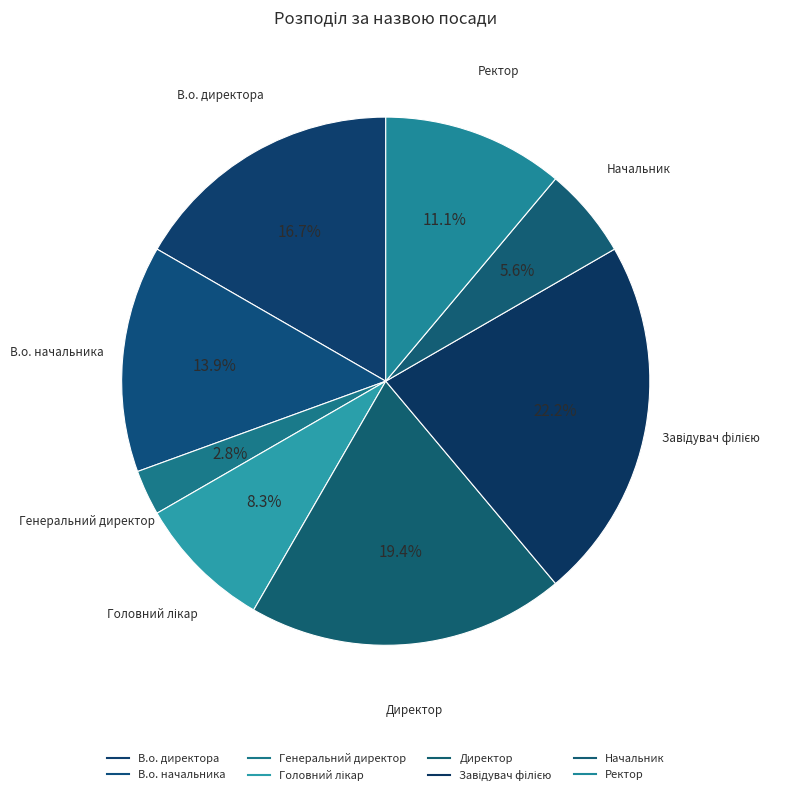

The Генеральний директор slice represents 3% of the pie. True or false?

True